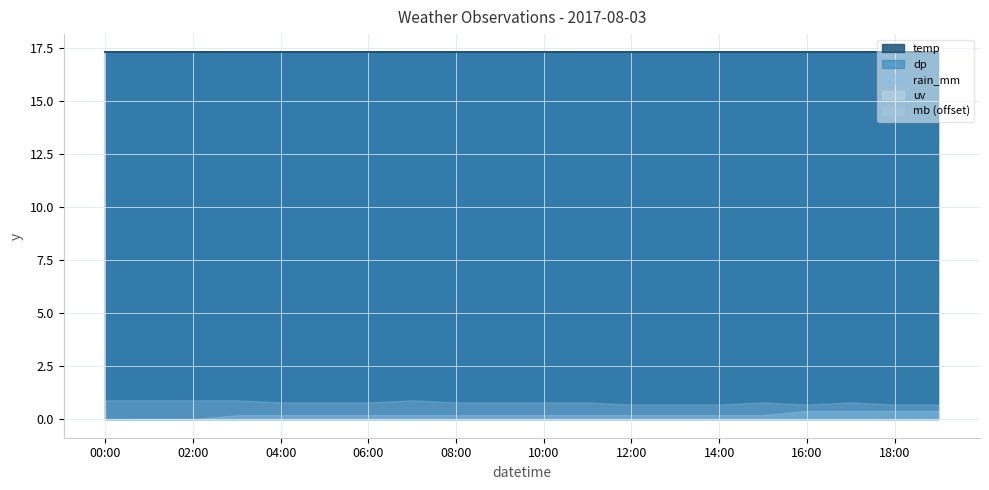

True or false: rain_mm and temp cross at least once.

False